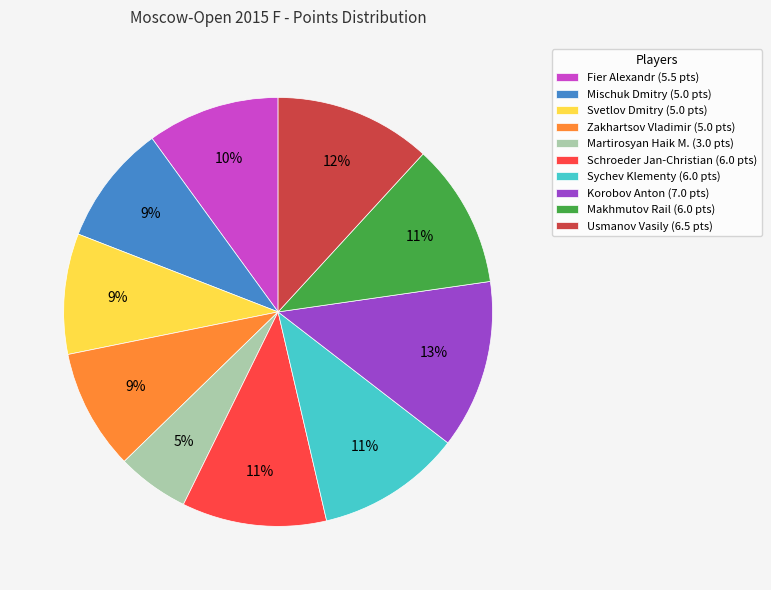

Which slice is the smallest?

Martirosyan Haik M.